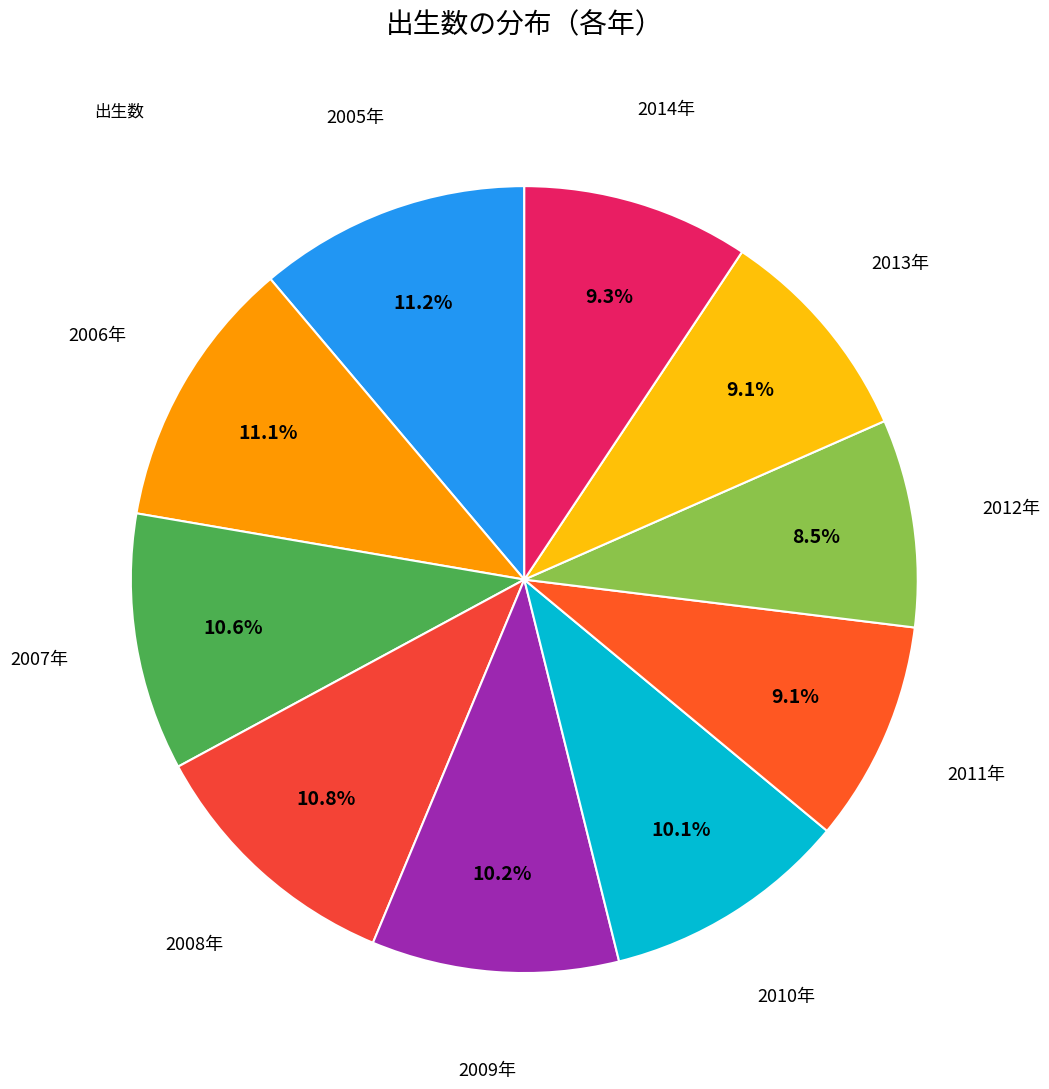

To the nearest percent, what is the difference between the largest and smallest slice percentages?

3%